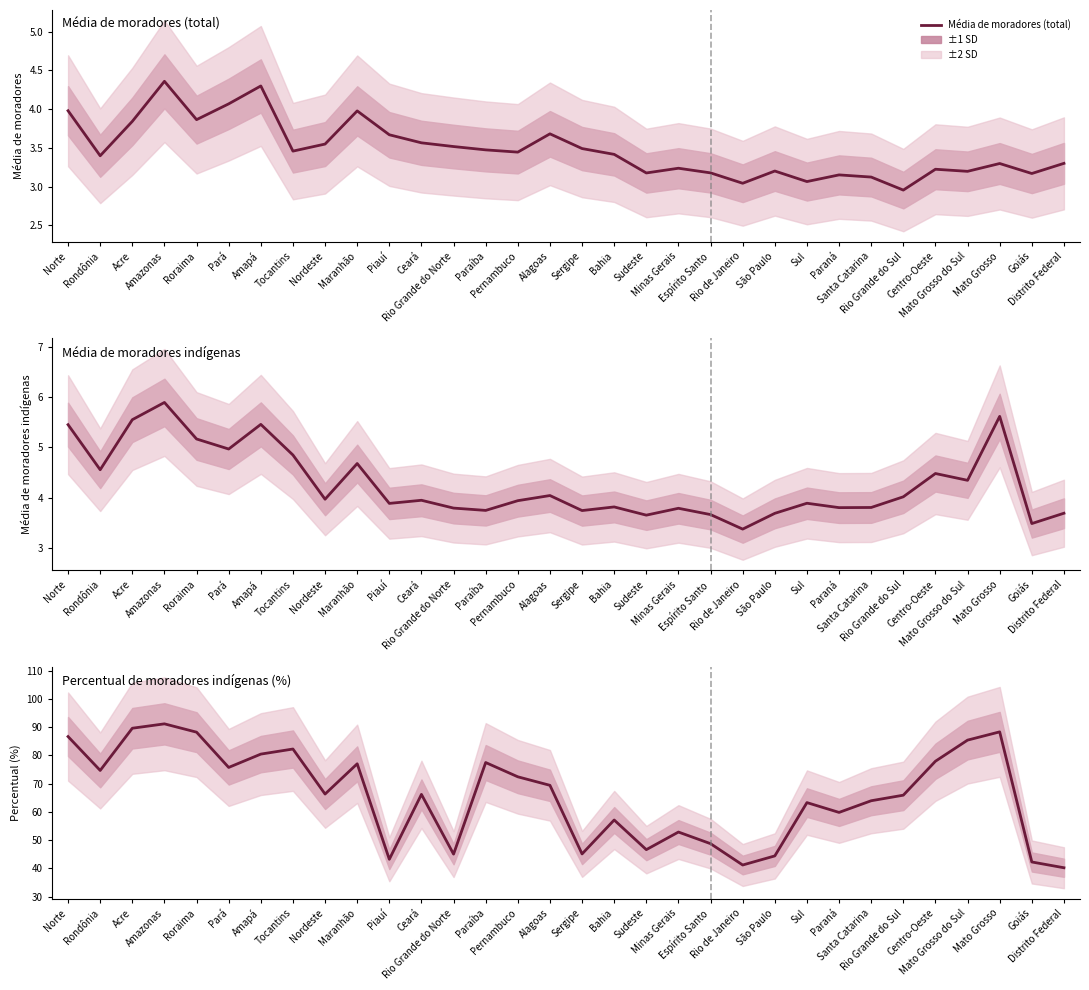

What is the label of the 20th point from the right?

Rio Grande do Norte